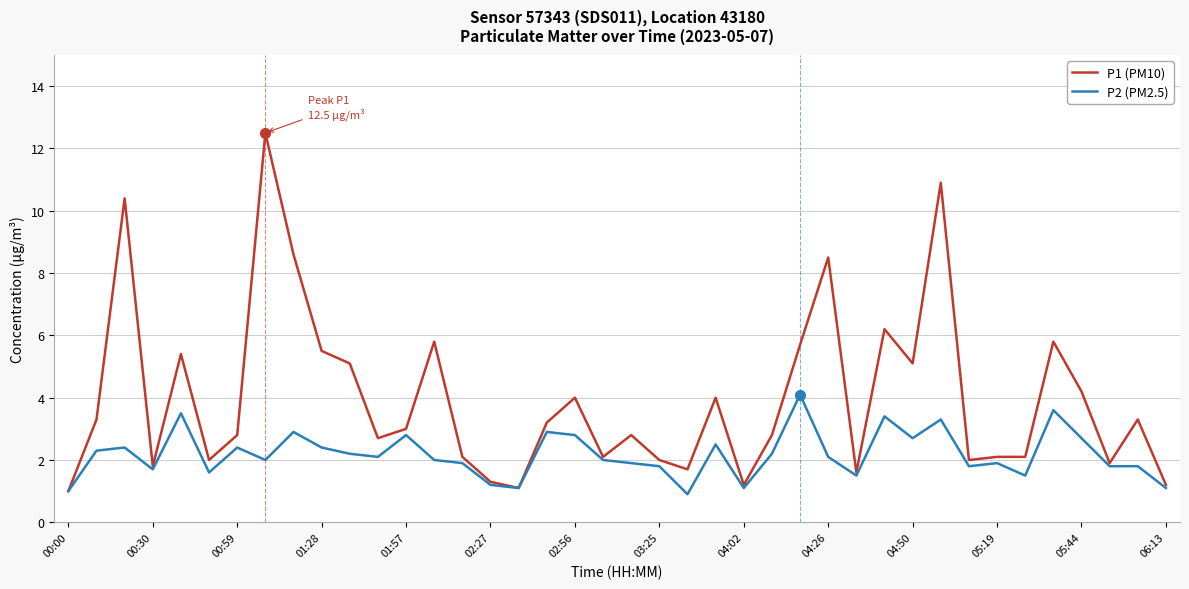

How many series are shown in this chart?

2